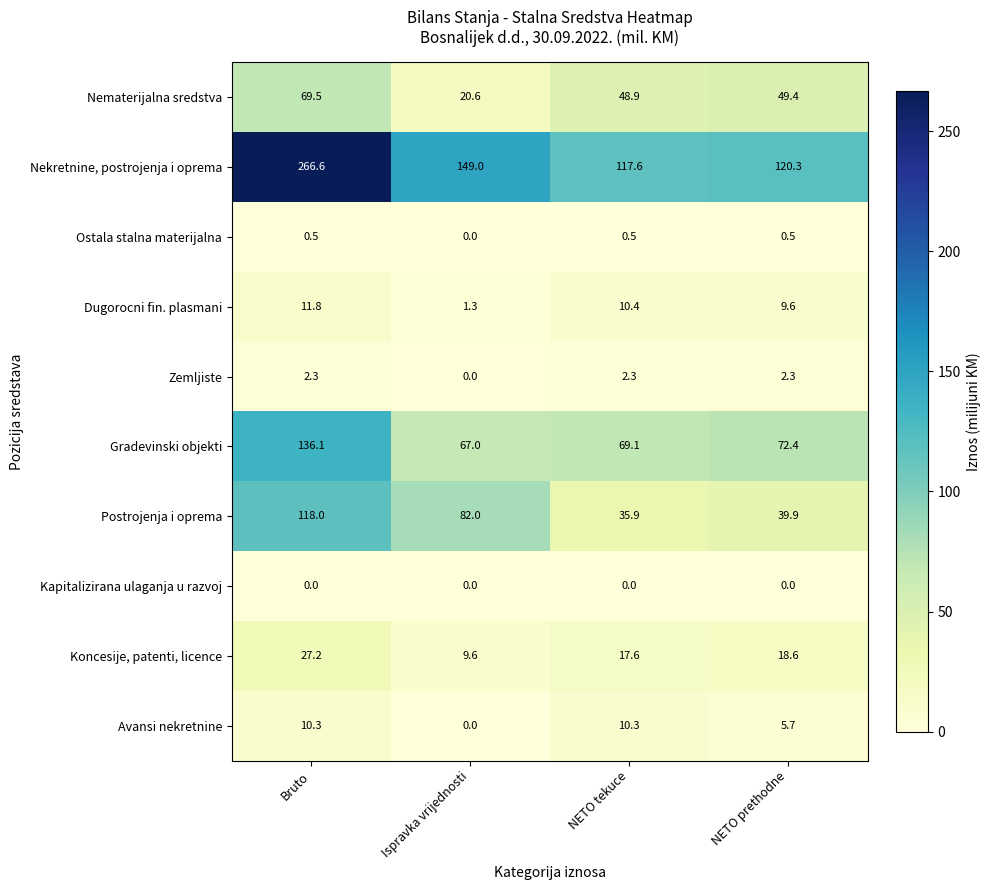

The value of Zemljiste at Ispravka vrijednosti is 1.1. True or false?

False